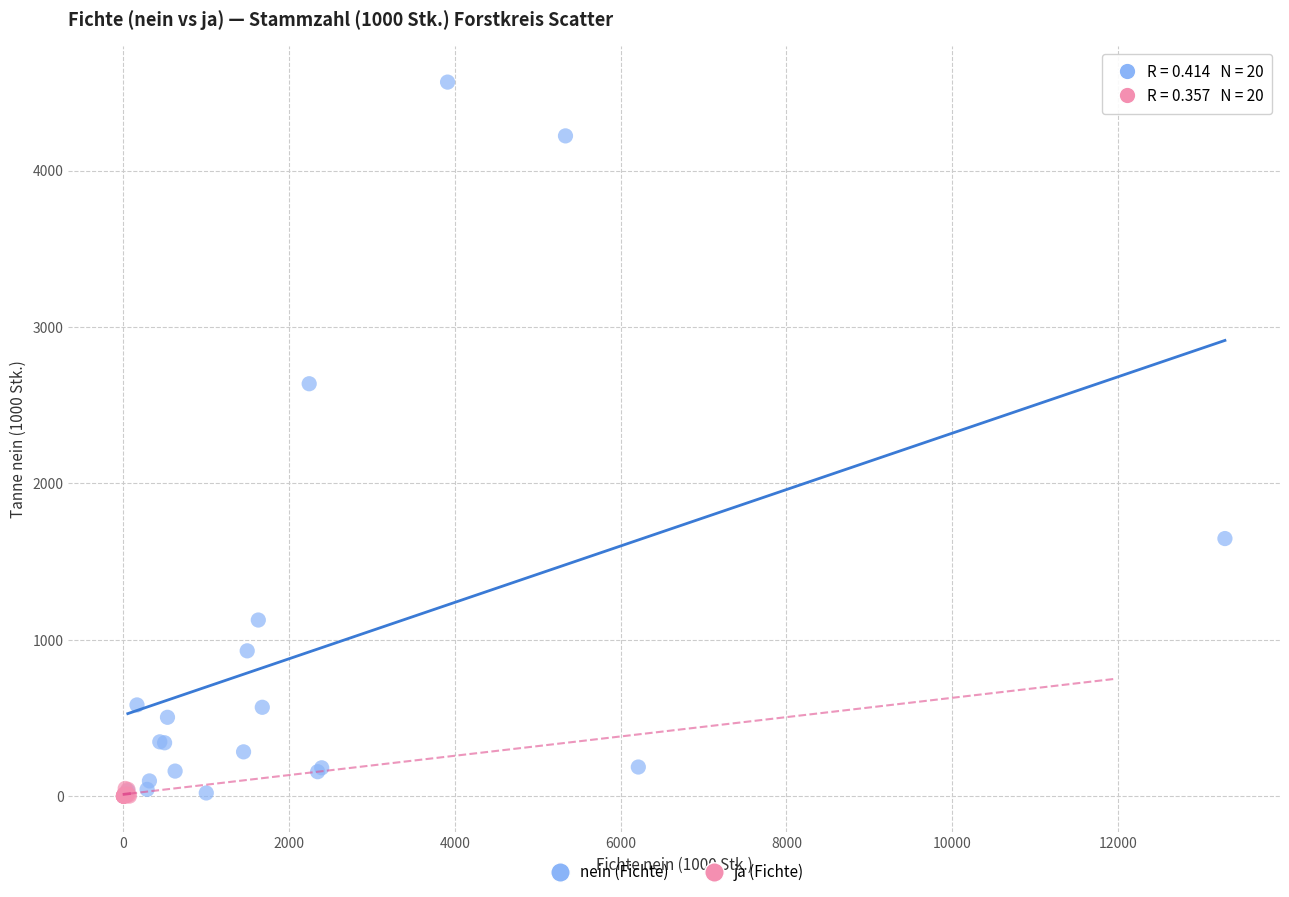

Which series contains the highest Y value?

nein (Fichte)